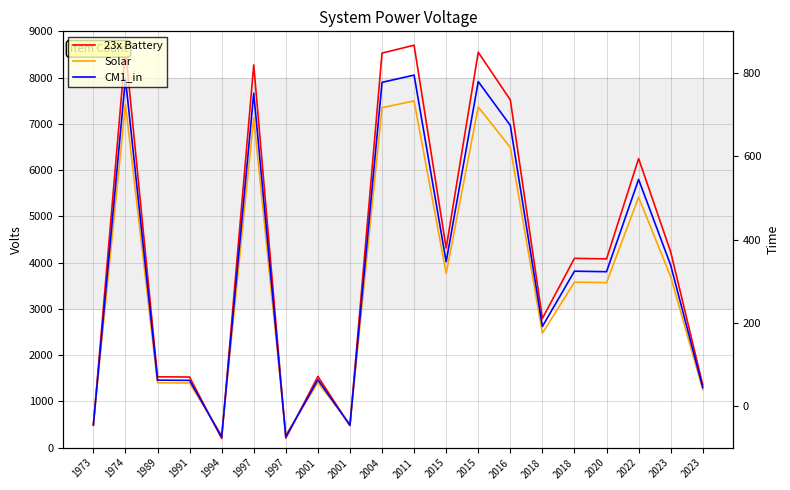

At which label does CM1_in first exceed 3815?

1974